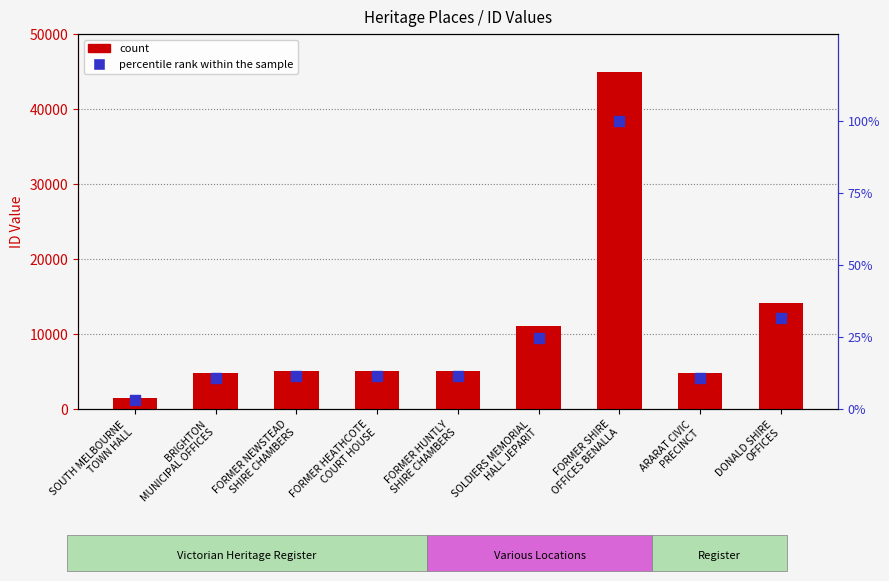

Which series has the largest Y range (max minus min)?

ID